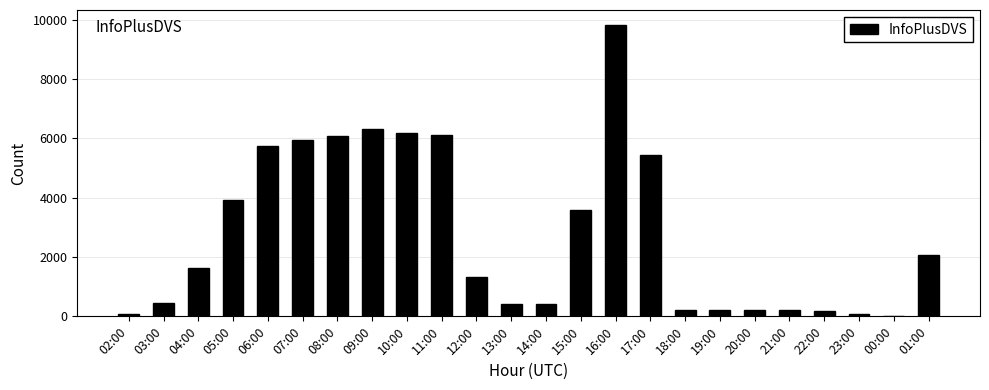

Which has a higher value, 09:00 or 15:00?

09:00